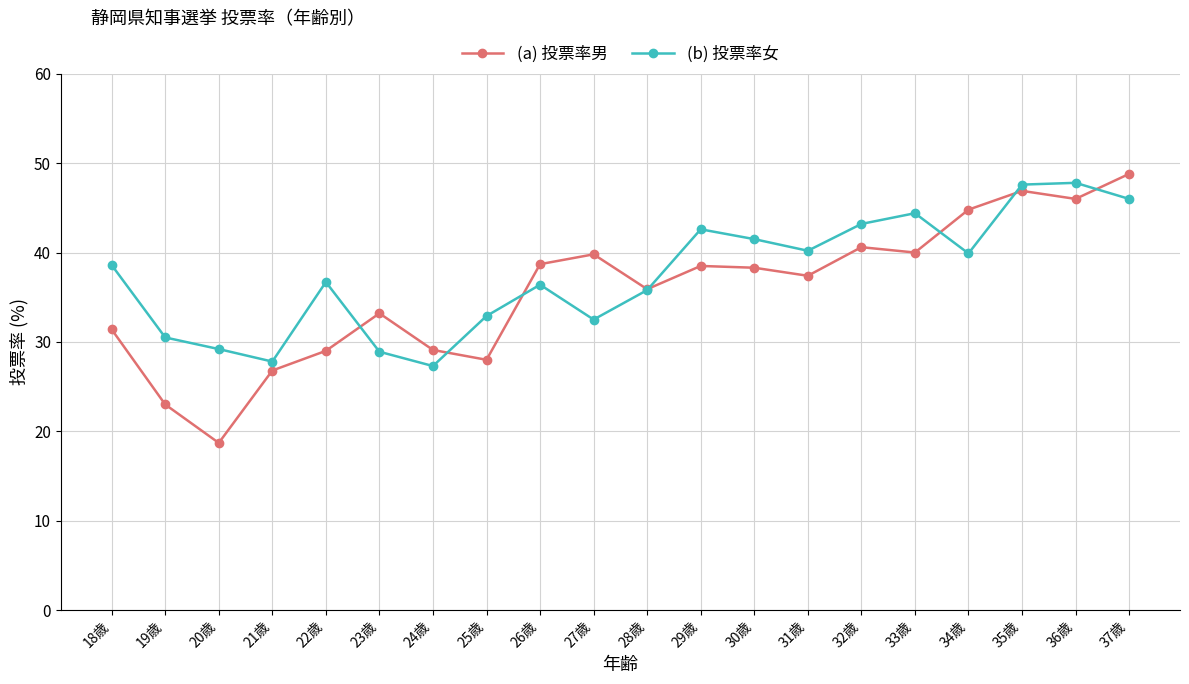

What is the sum of all (b) 投票率女 values?

749.8